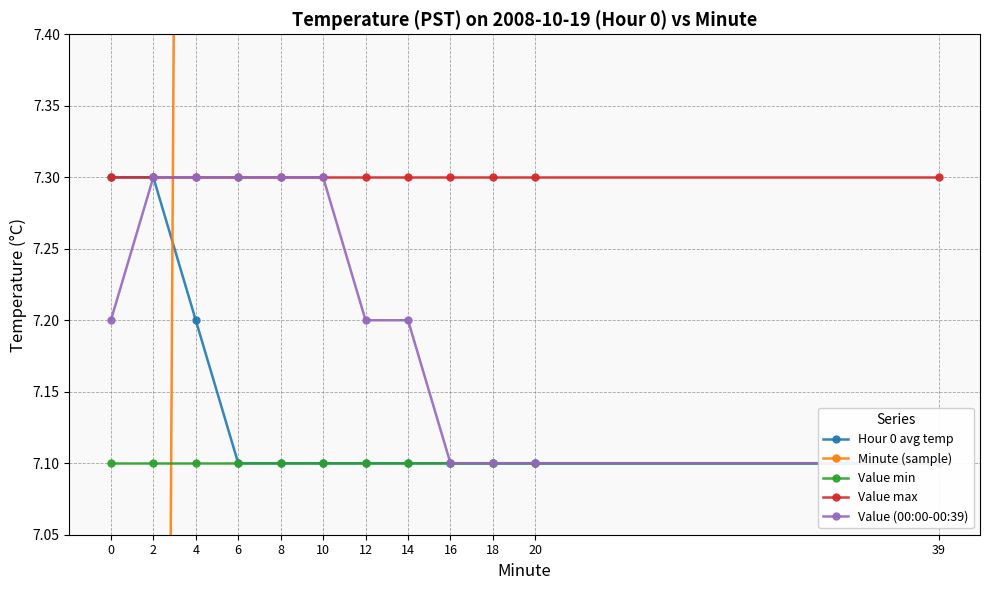

What is the sum of all Value (00:00-00:39) values?

86.5